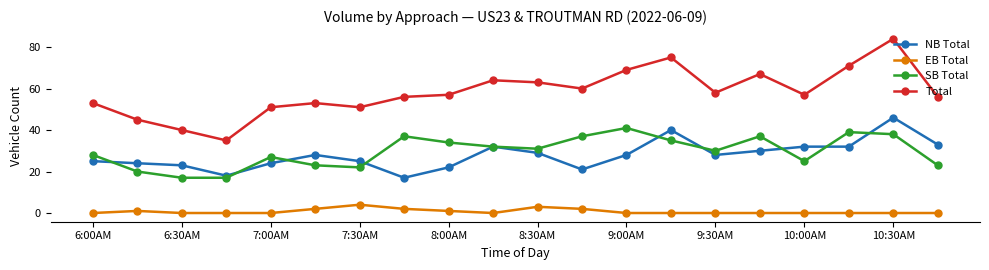

True or false: Total has more than 2 points higher than both neighbors.

True